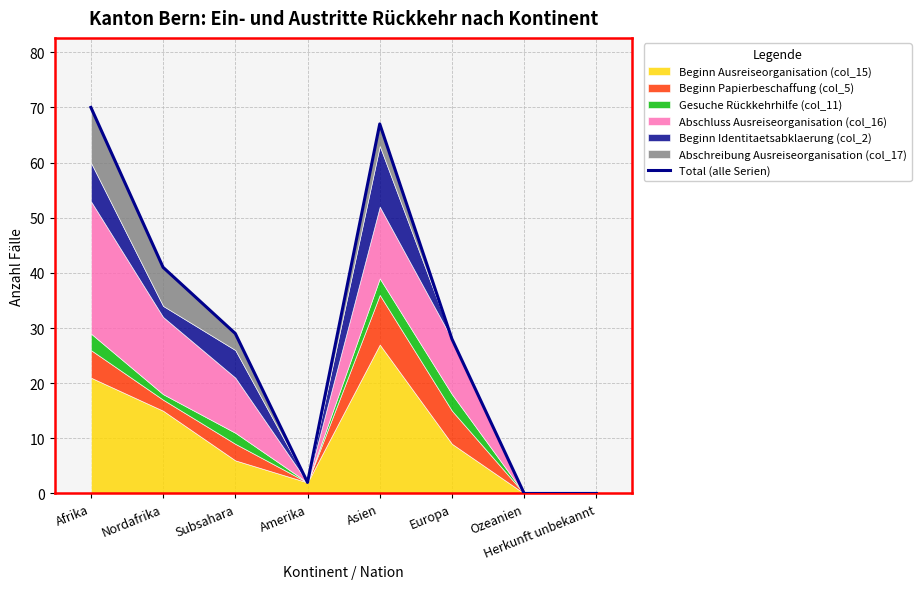

What is the difference between the maximum and minimum values?

70